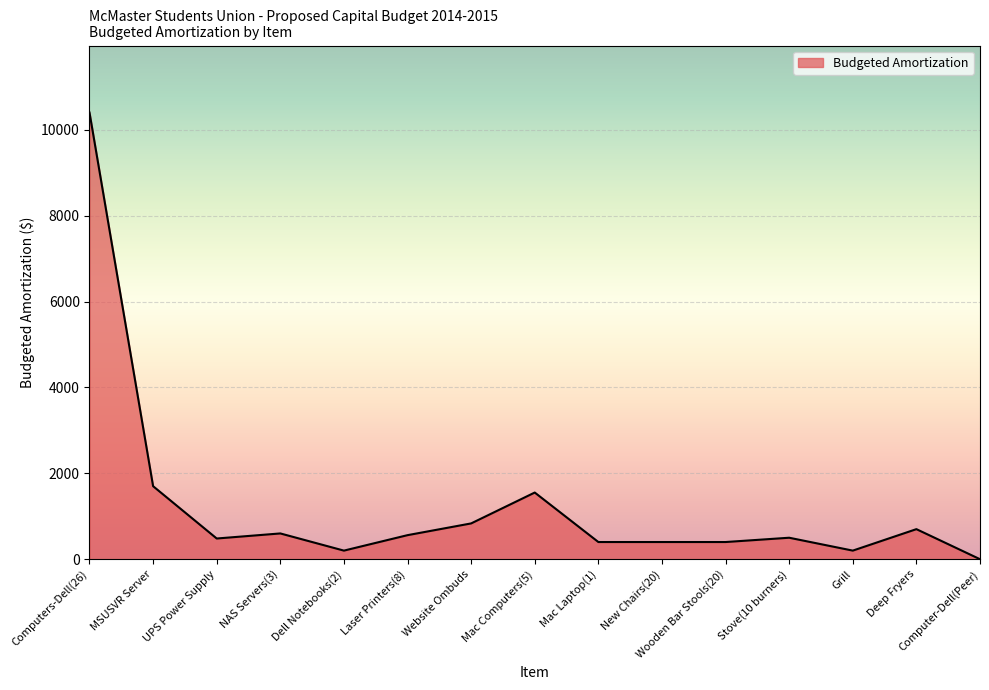

What is the greatest value displayed?

10400.0